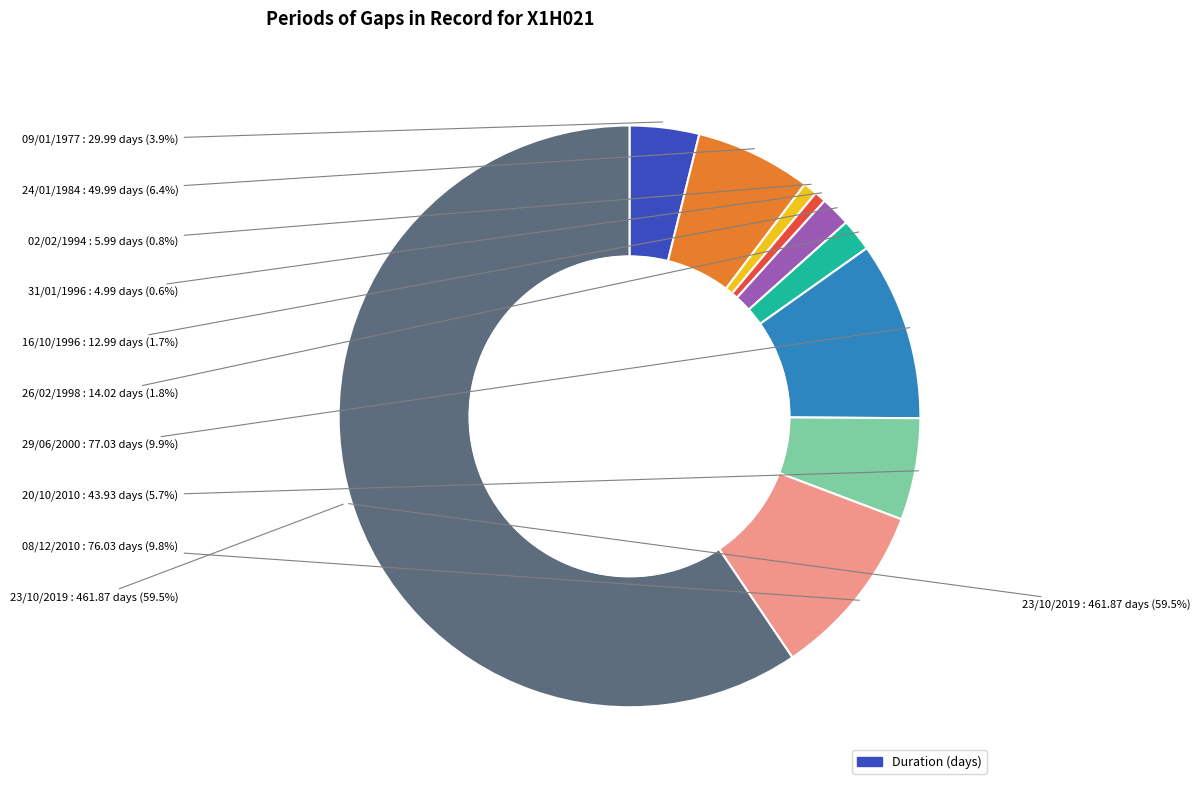

To the nearest percent, what portion does 31/01/1996 represent?

1%